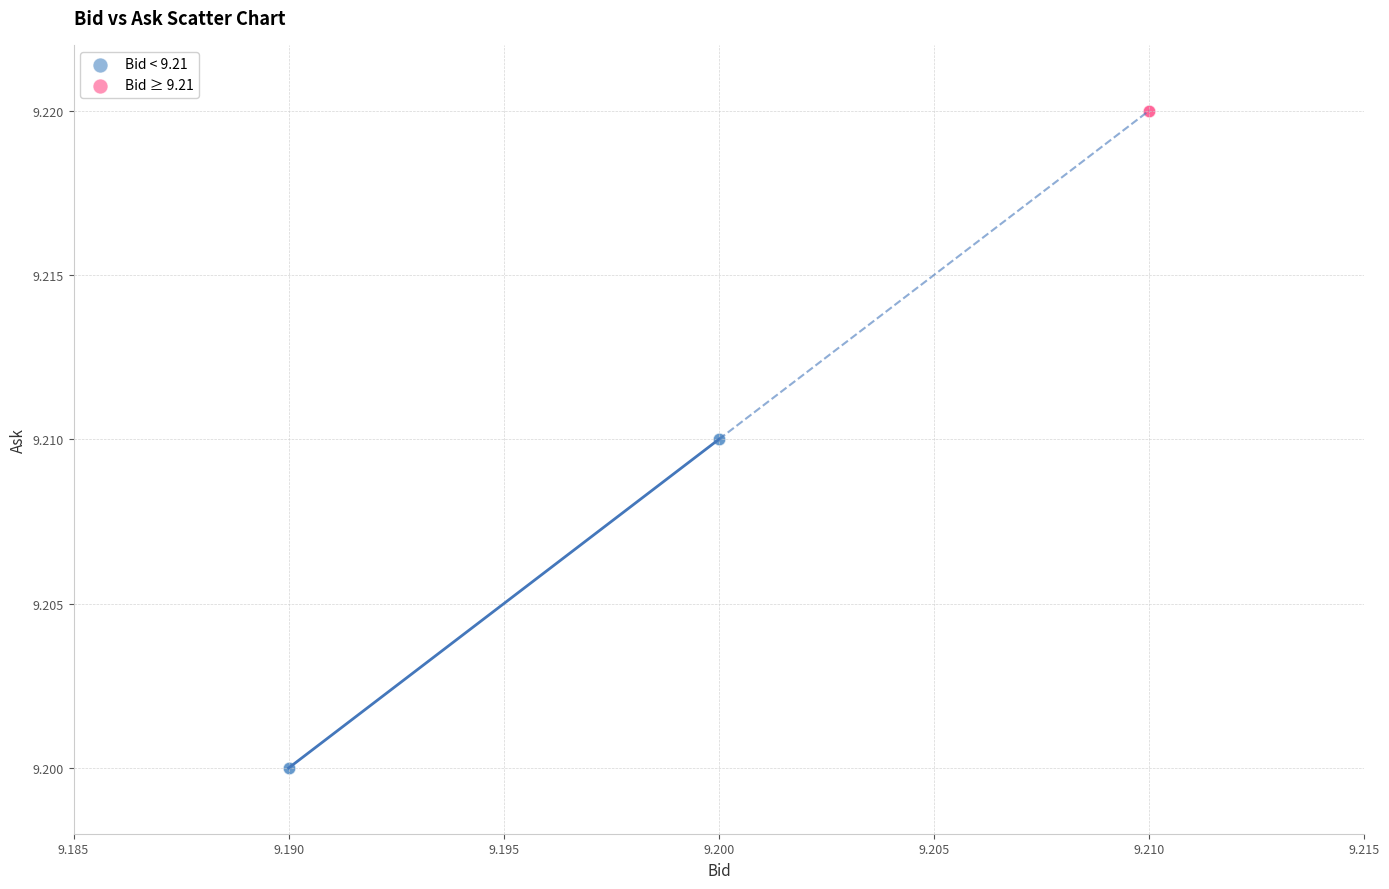

Which series contains the lowest Y value?

Bid < 9.21